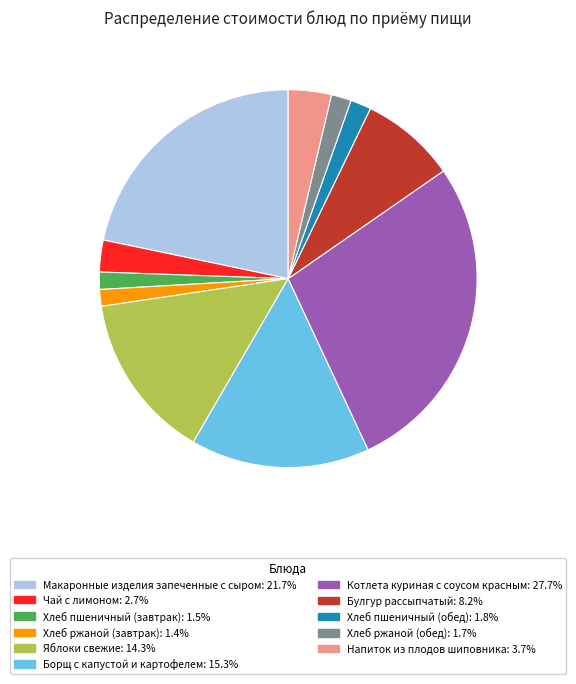

Which category has the biggest portion of the pie?

Котлета куриная с соусом красным